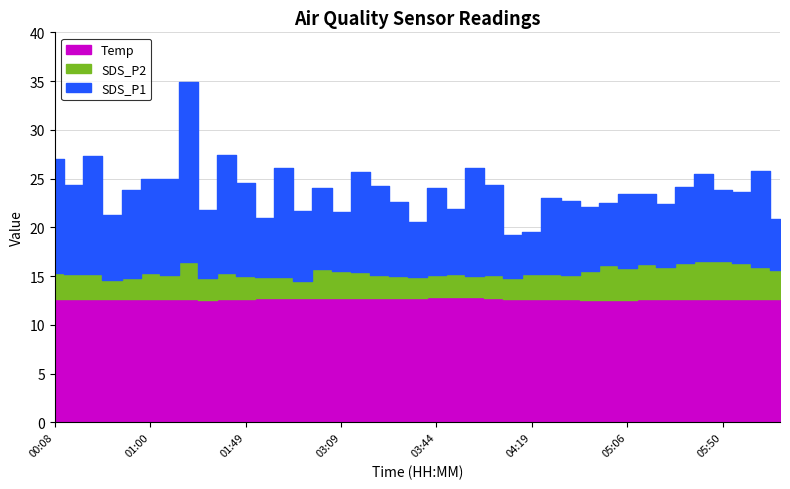

Rank the series by their maximum value, from highest to lowest.

SDS_P1, Temp, SDS_P2